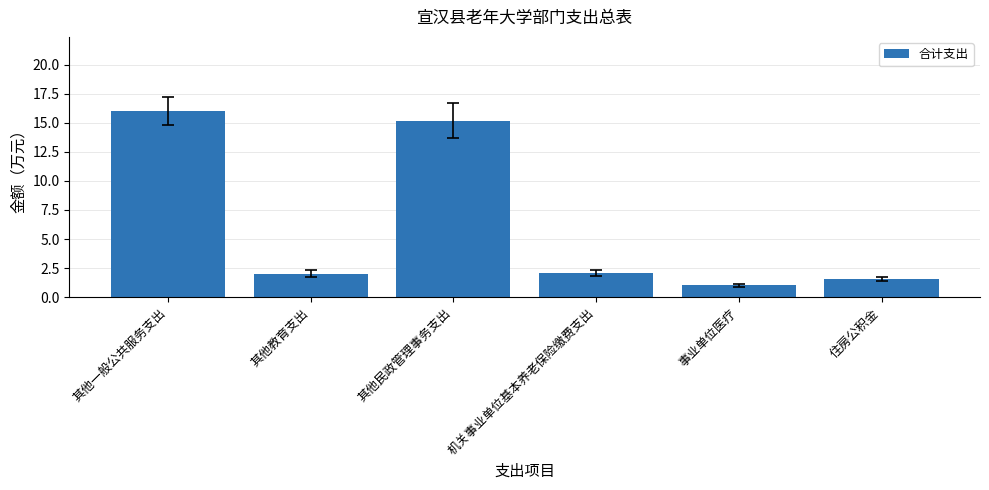

What is the change in value from 其他民政管理事务支出 to 机关事业单位基本养老保险缴费支出?

-13.1